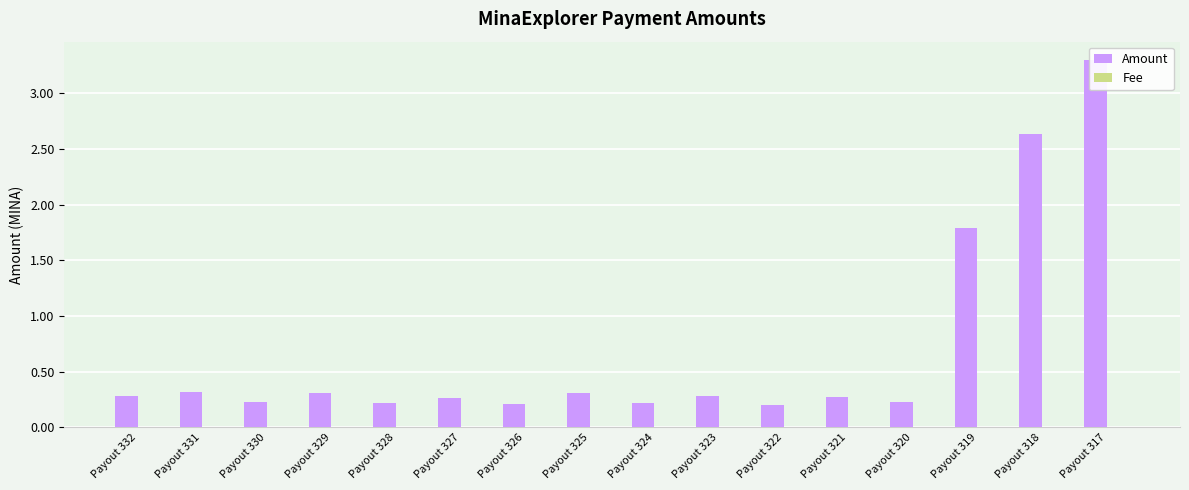

How many bars are there in total?

32